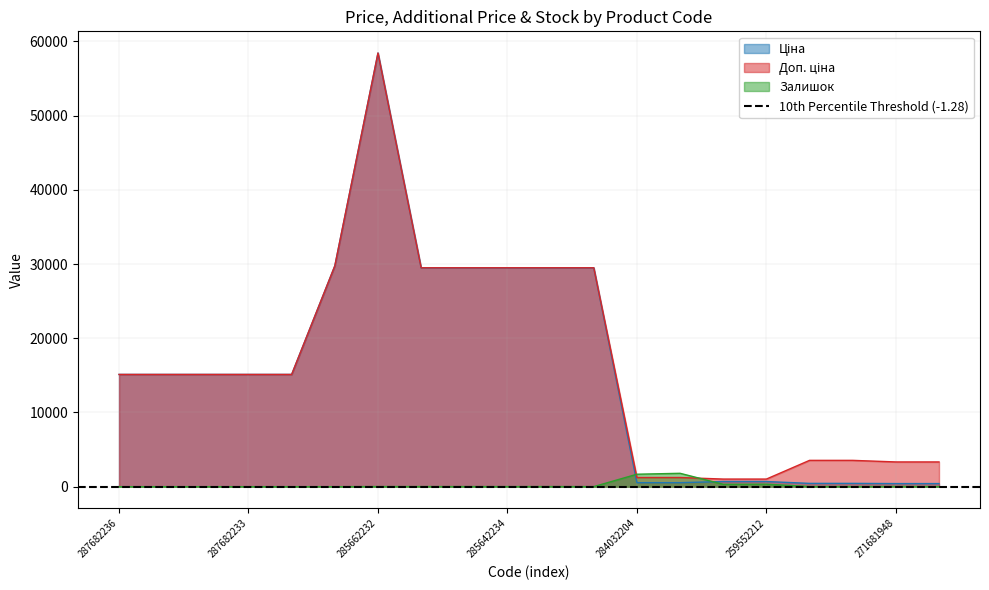

What is the spread (max minus min) of values at 287682236?

15120.0